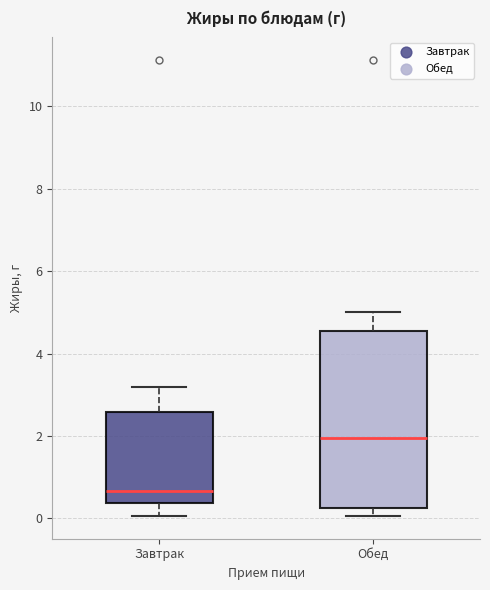

Reading left to right, read every box against the y-axis: the position of its median line, the range the box covers, and the ends of its whiskers. The values are not printed on the chart, so give them approximately, as read against the axis.

Завтрак: median 0.6, box 0.4 to 2.6, whiskers 0.0 to 3.2
Обед: median 2.0, box 0.2 to 4.6, whiskers 0.0 to 5.0